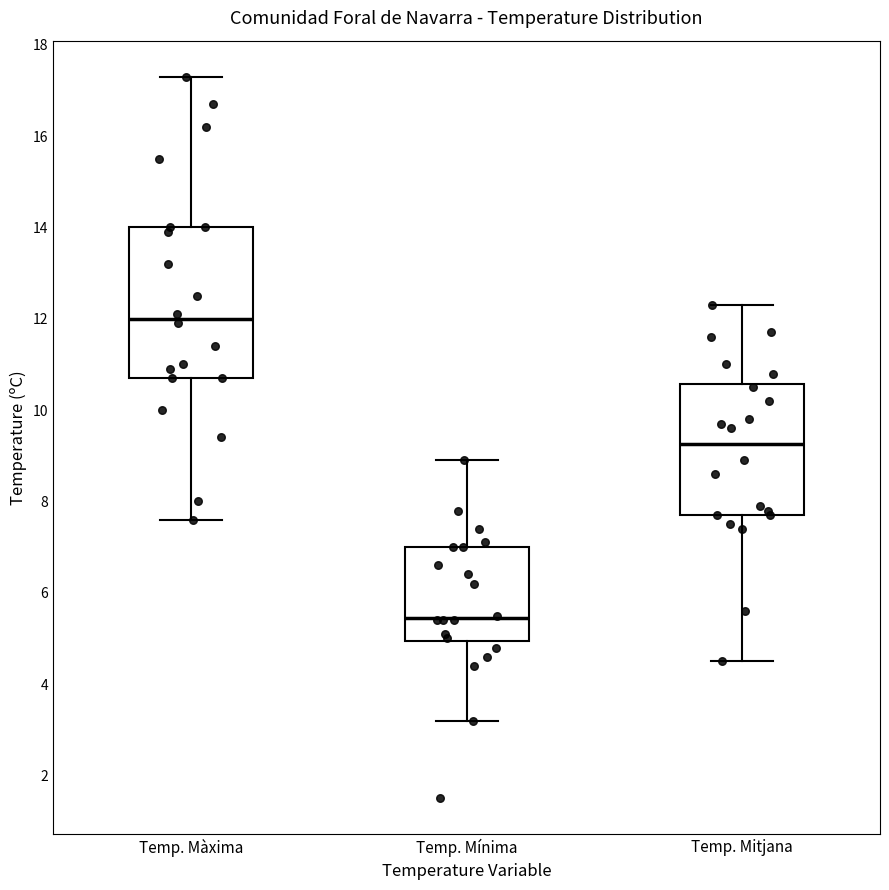

Comparing the boxes themselves (not the whiskers), which one is the tallest?

Temp. Màxima